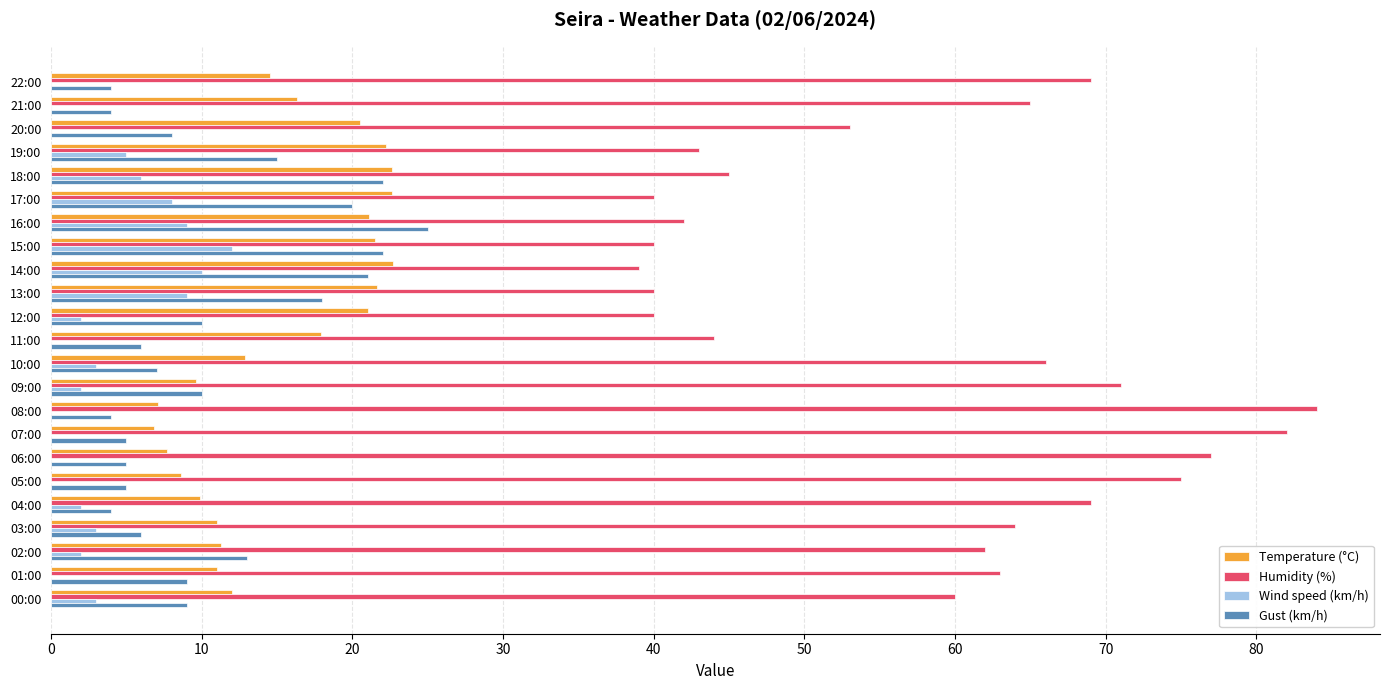

What is the total value across all series at 02:00?

88.3